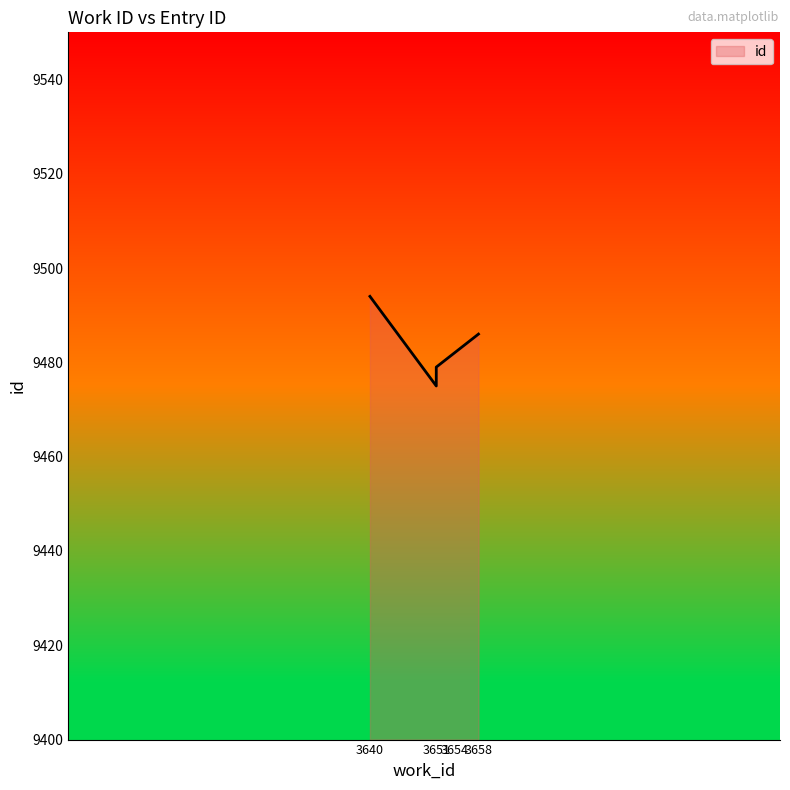

List the labels in order of value, smallest first.

3651, 3651, 3654, 3658, 3640